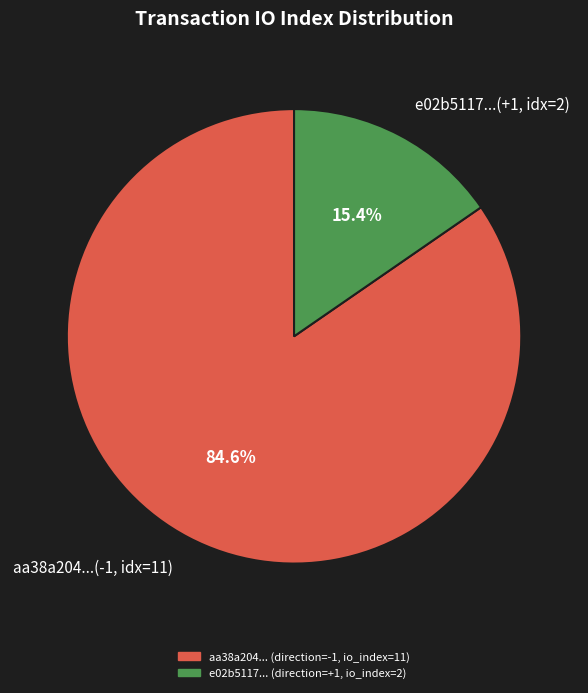

Which has a higher value, e02b5117...(+1, idx=2) or aa38a204...(-1, idx=11)?

aa38a204...(-1, idx=11)